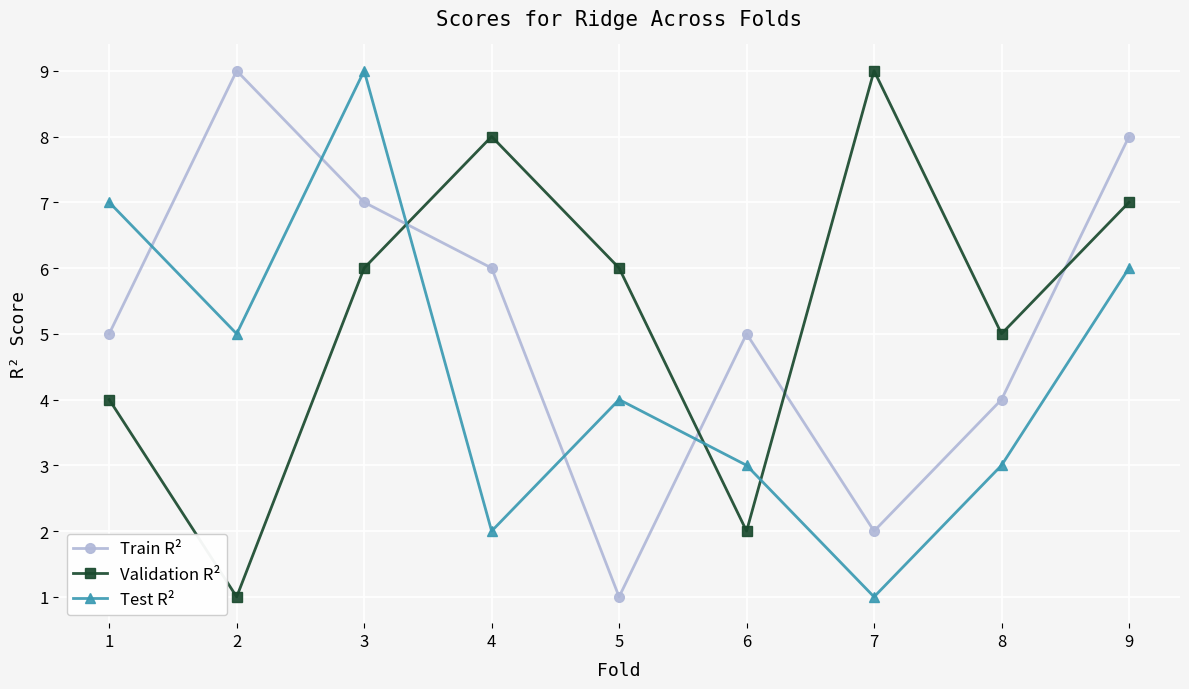

How many interior local peaks does the Test R² series have?

2